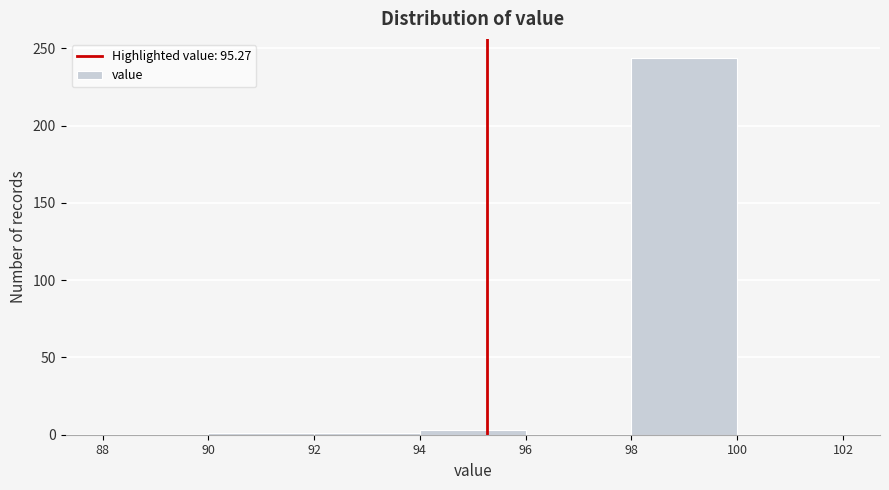

Reading left to right, list every bar in this chart as the range it spans on the x-axis followed by its height. The values are not printed on the chart, so give them approximately, as read against the axis.

88 to 90: 0
90 to 92: under 5
92 to 94: under 5
94 to 96: under 5
96 to 98: 0
98 to 100: 245
100 to 102: 0